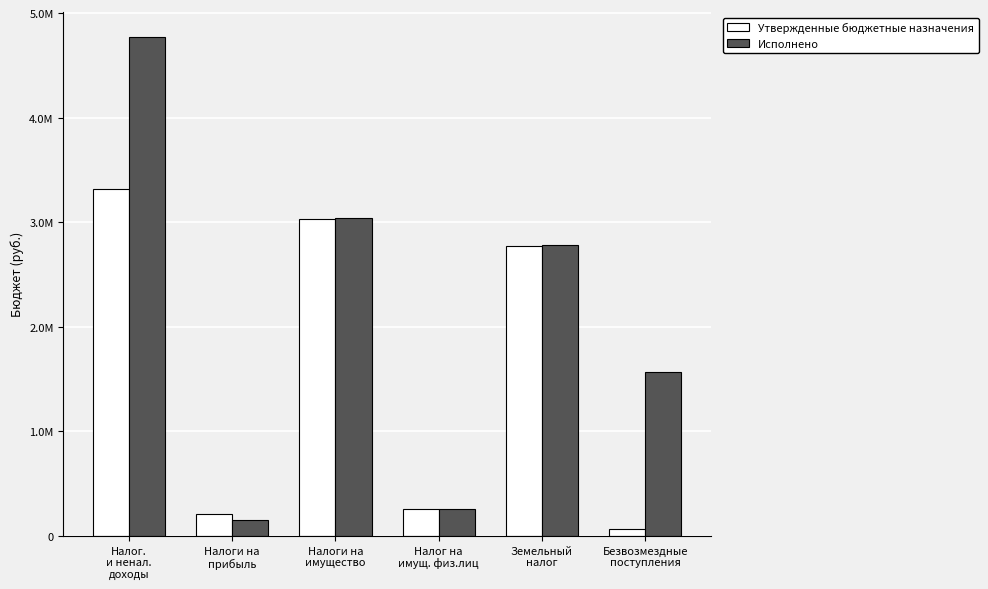

Where is Исполнено nearest to the value 2465143?

Земельный
налог